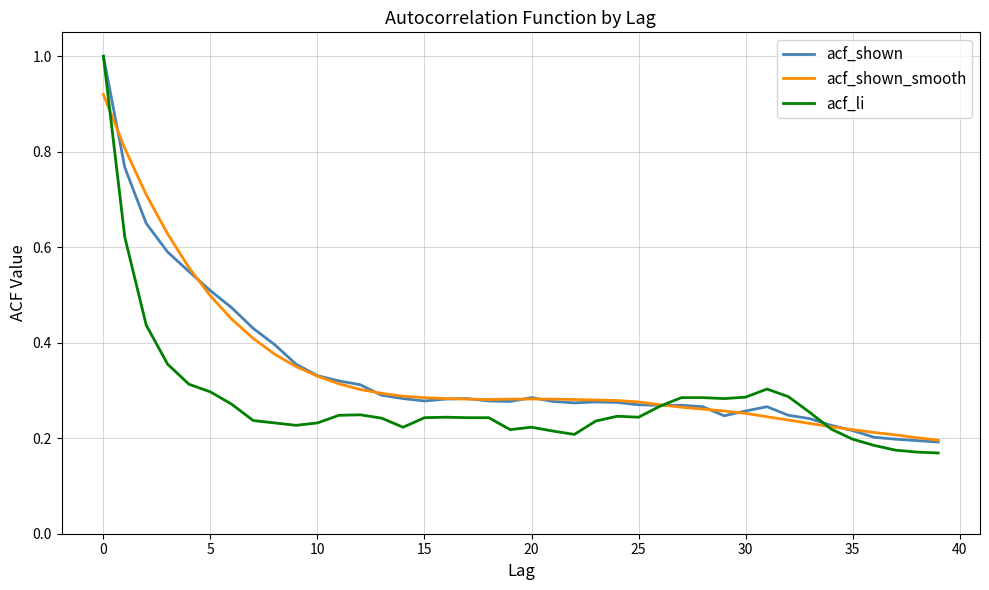

What is the greatest value displayed?

1.0